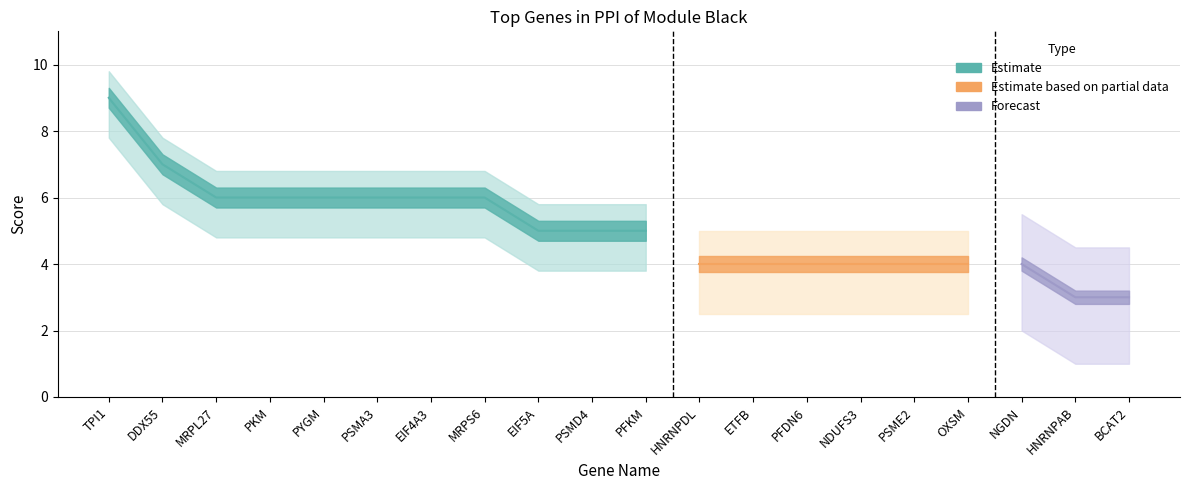

The chart shows a value of 4 at PSME2. True or false?

True